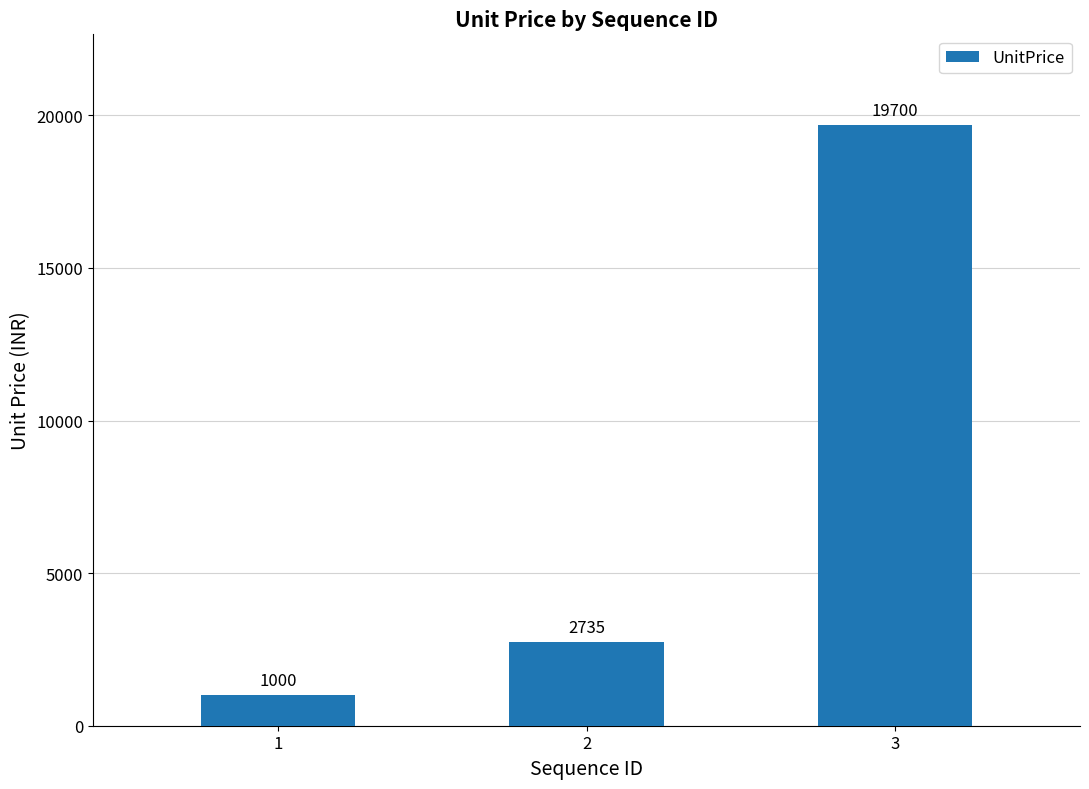

What is the ratio of the value at 1 to the value at 2?

0.4